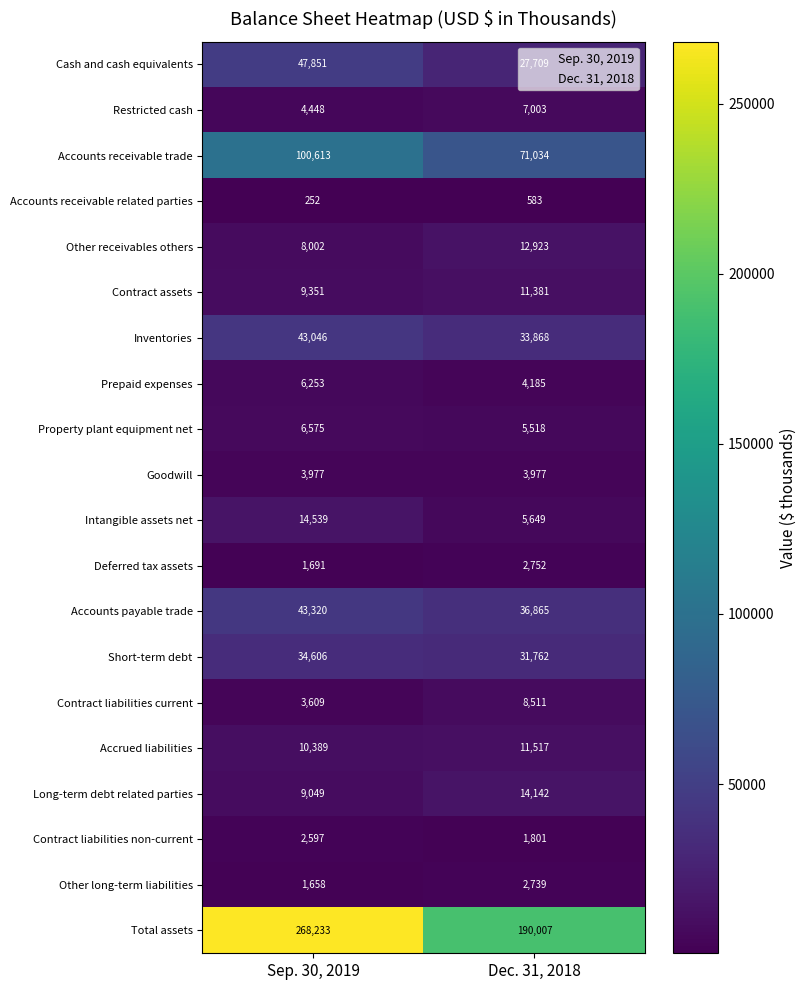

True or false: Cash and cash equivalents has a value of 47851 at Sep. 30, 2019.

True